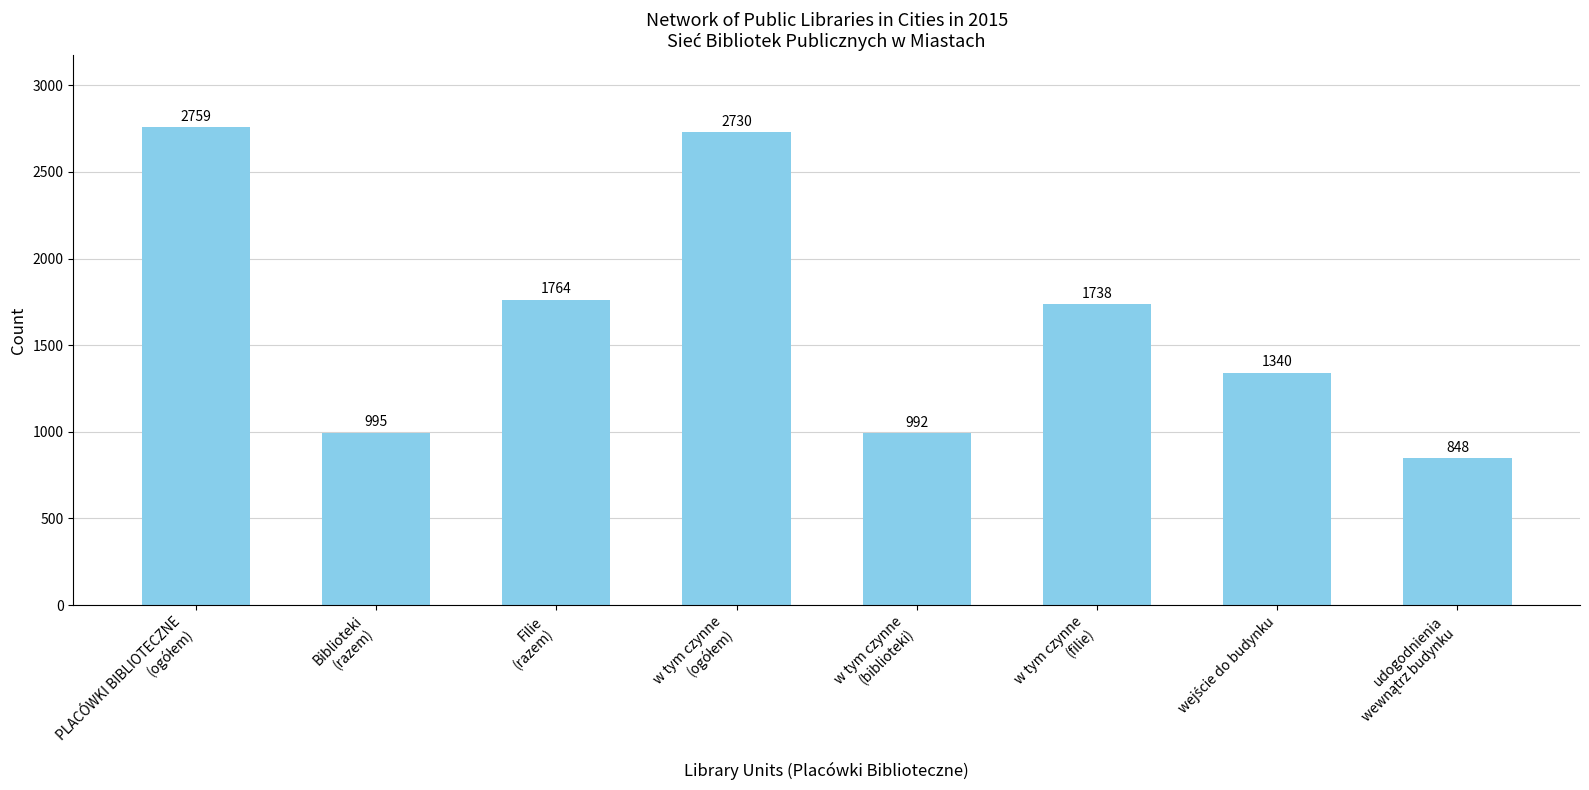

What is the value of the 5th bar from the left?

992